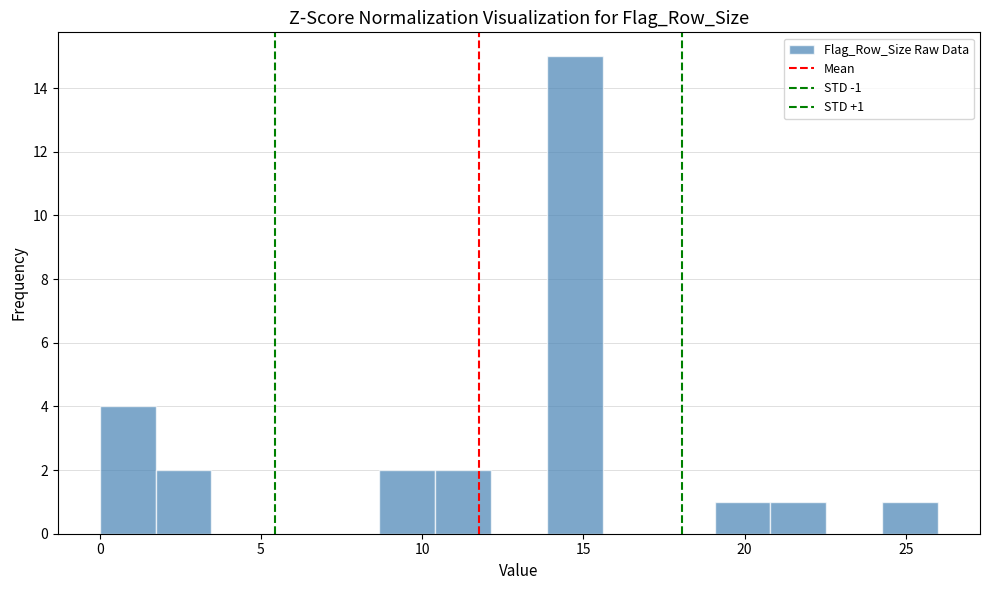

Read against the x-axis, roughly where is the centre of the tallest bar?

14.5